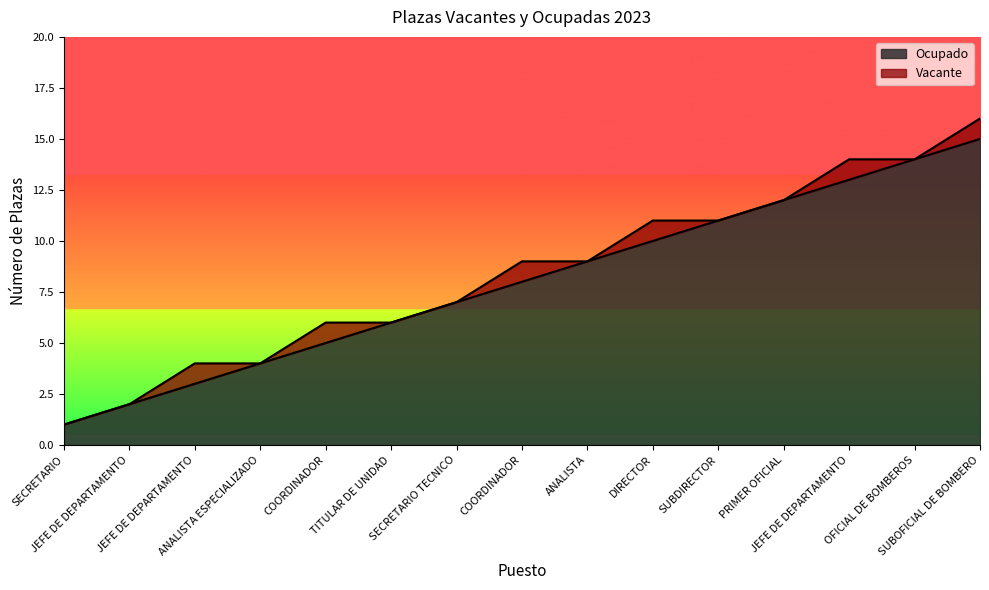

Reading left to right, extract all data points from this chart.

1	2	3	4	5	6	7	8	9	10	11	12	13	14	15